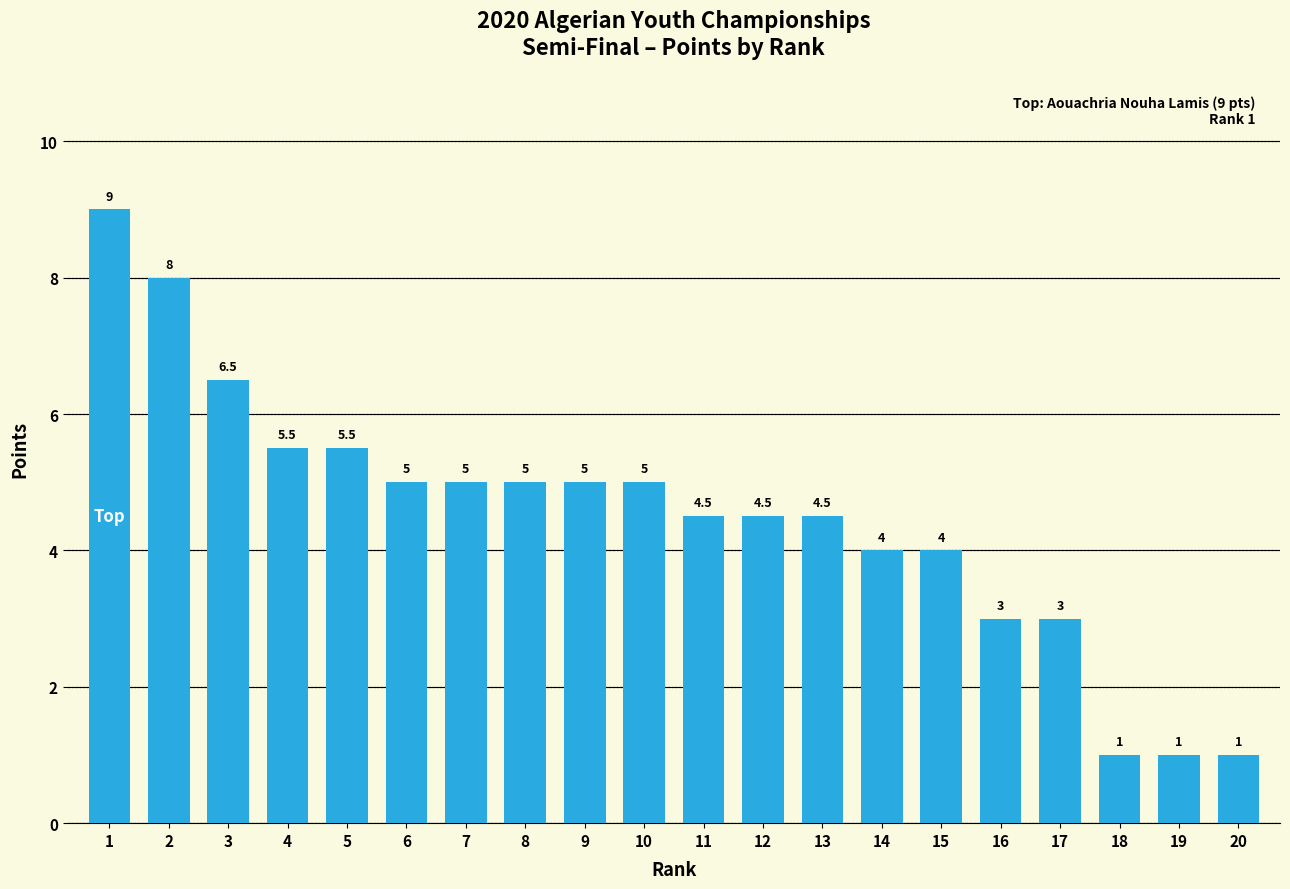

How many series are shown in this chart?

1